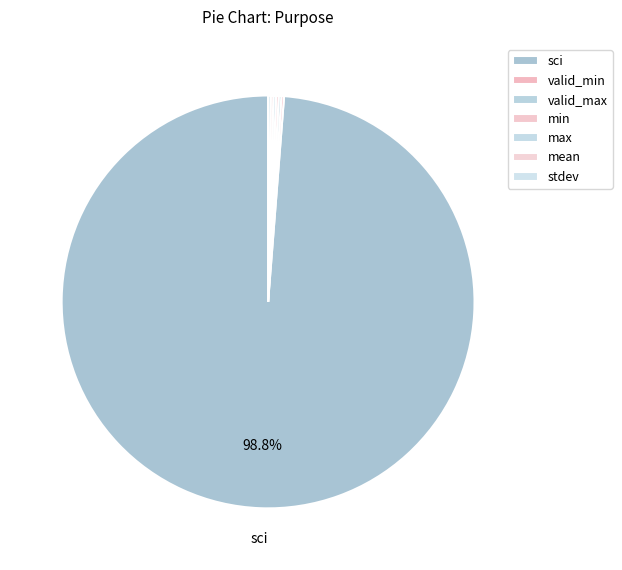

Approximately how many times larger is the value at valid_min compared to stdev?

1.0